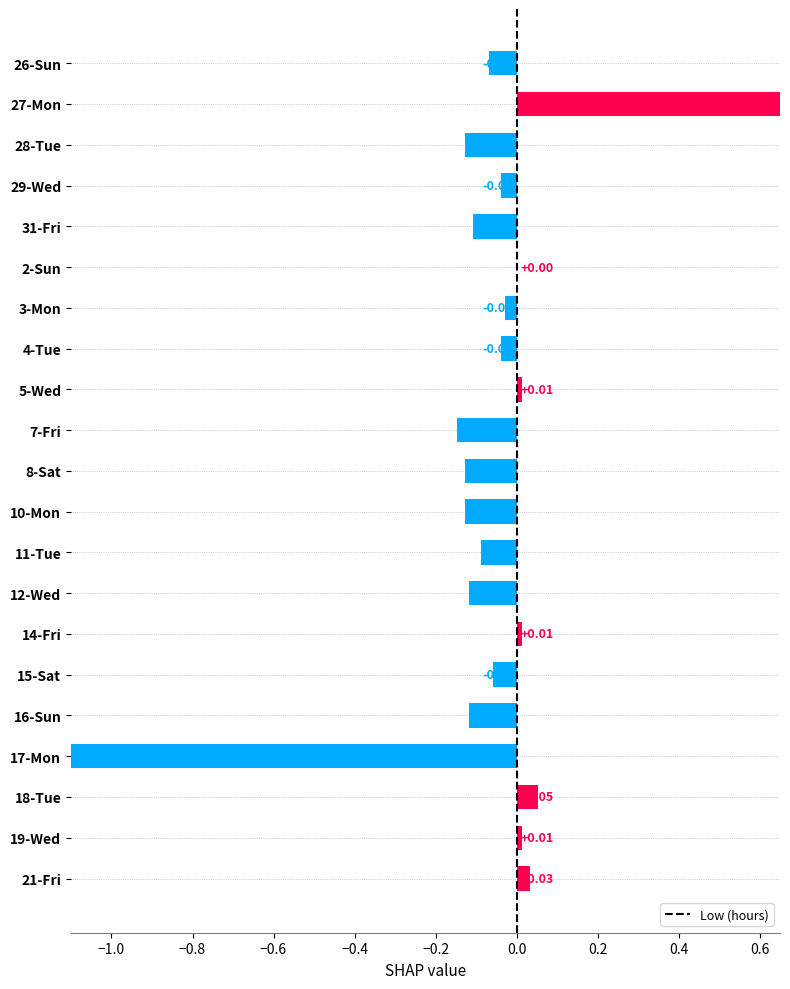

How many negative values are there?

14